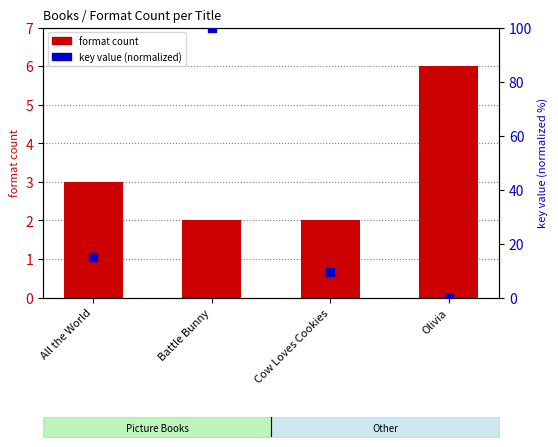

At how many categories does at least one series exceed 42?

1